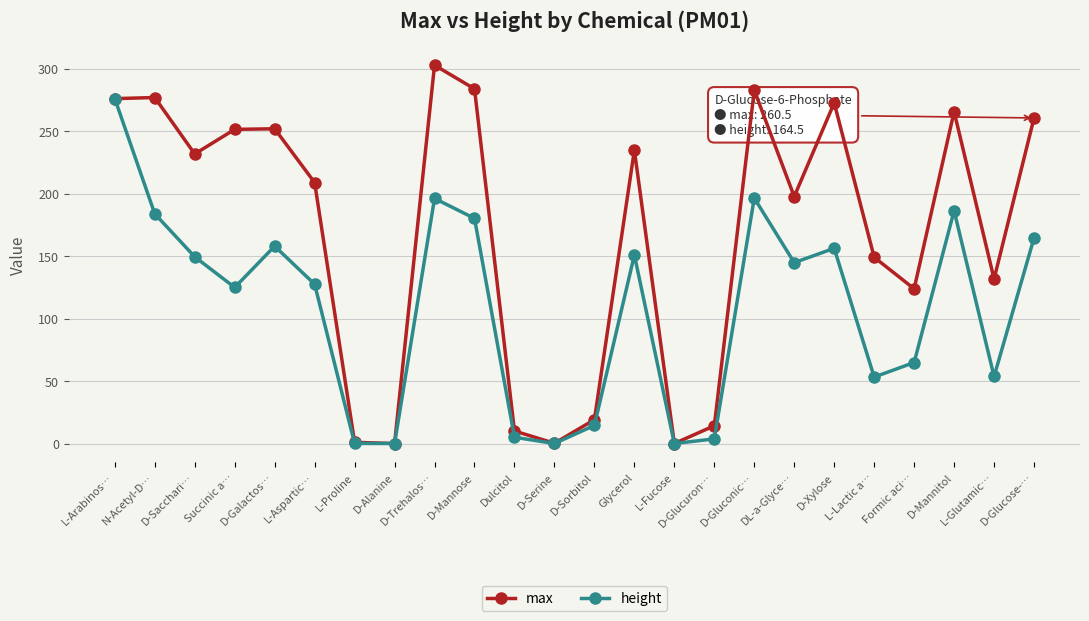

Between D-Sacchari… and L-Proline, which series saw the biggest shift?

max